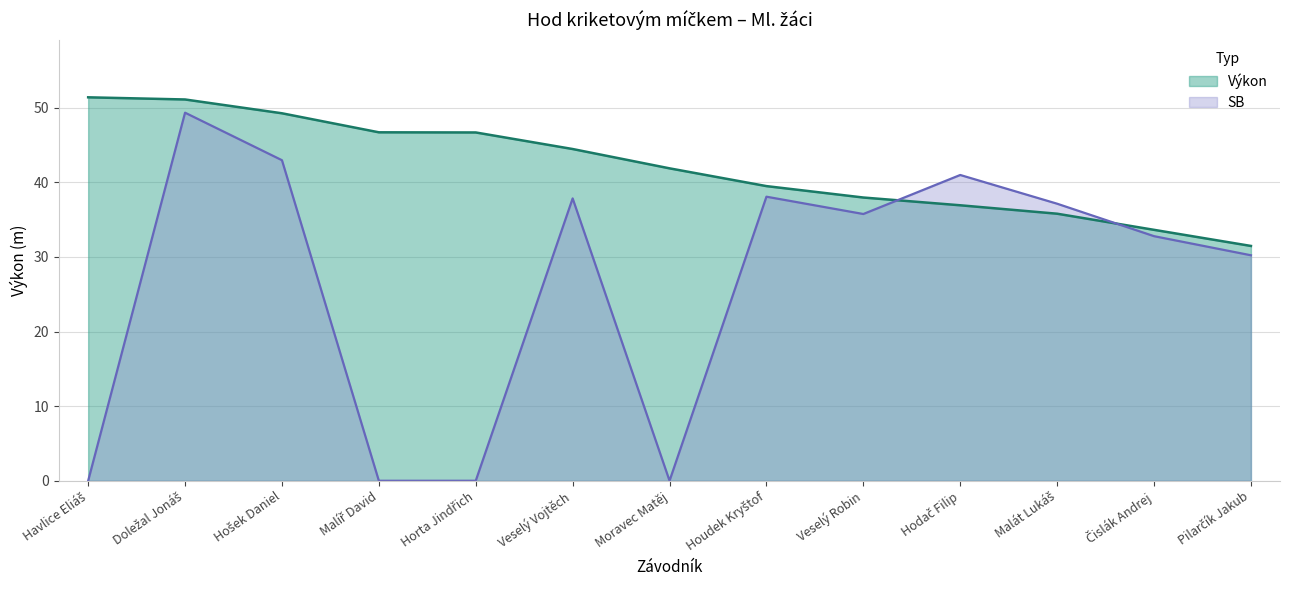

Rank the series at Hošek Daniel from highest to lowest value.

Výkon, SB